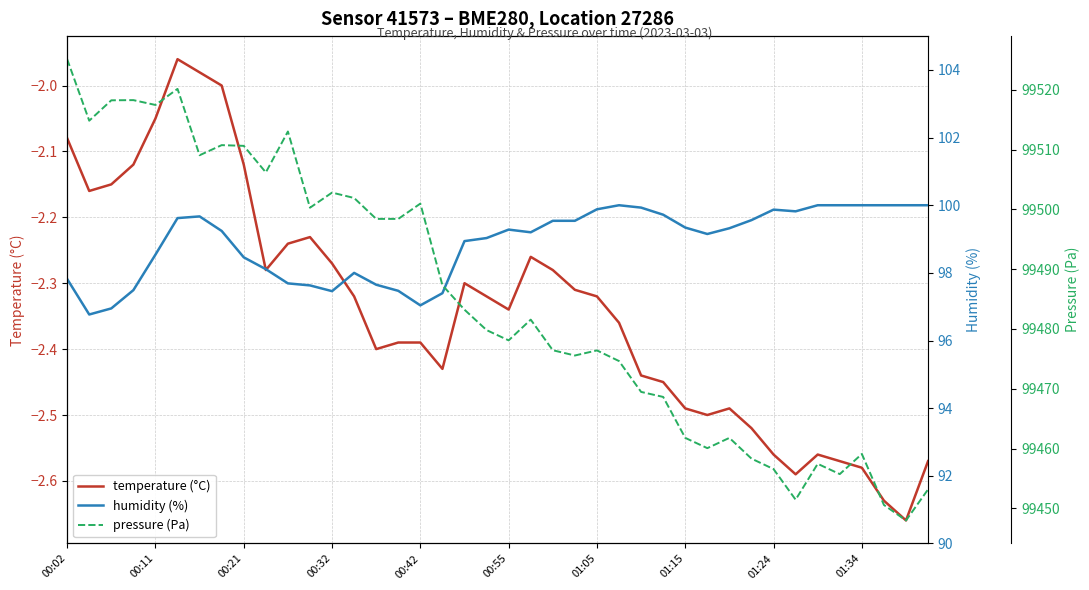

The pressure (Pa) series shows 138267.1 at 39. True or false?

False